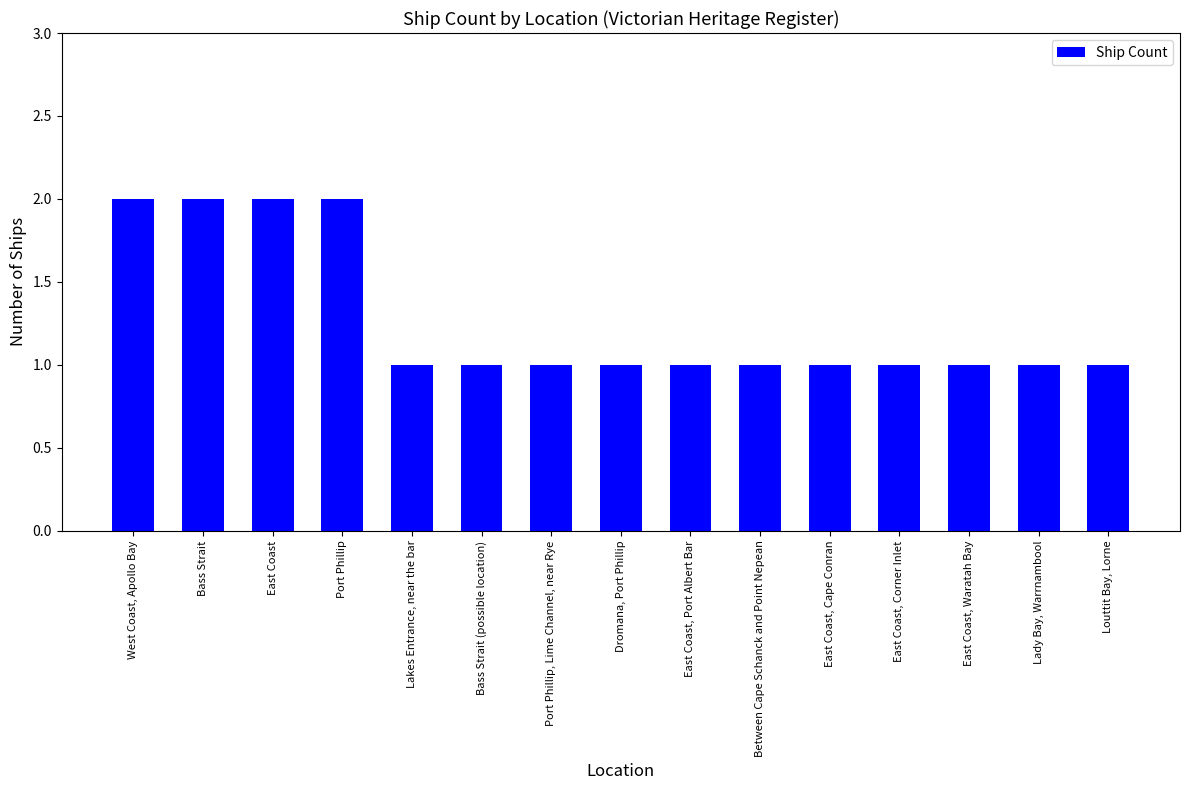

The value at Port Phillip is 1. True or false?

False